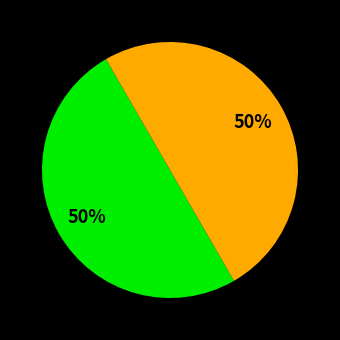

To the nearest percent, what is the average slice percentage?

50%